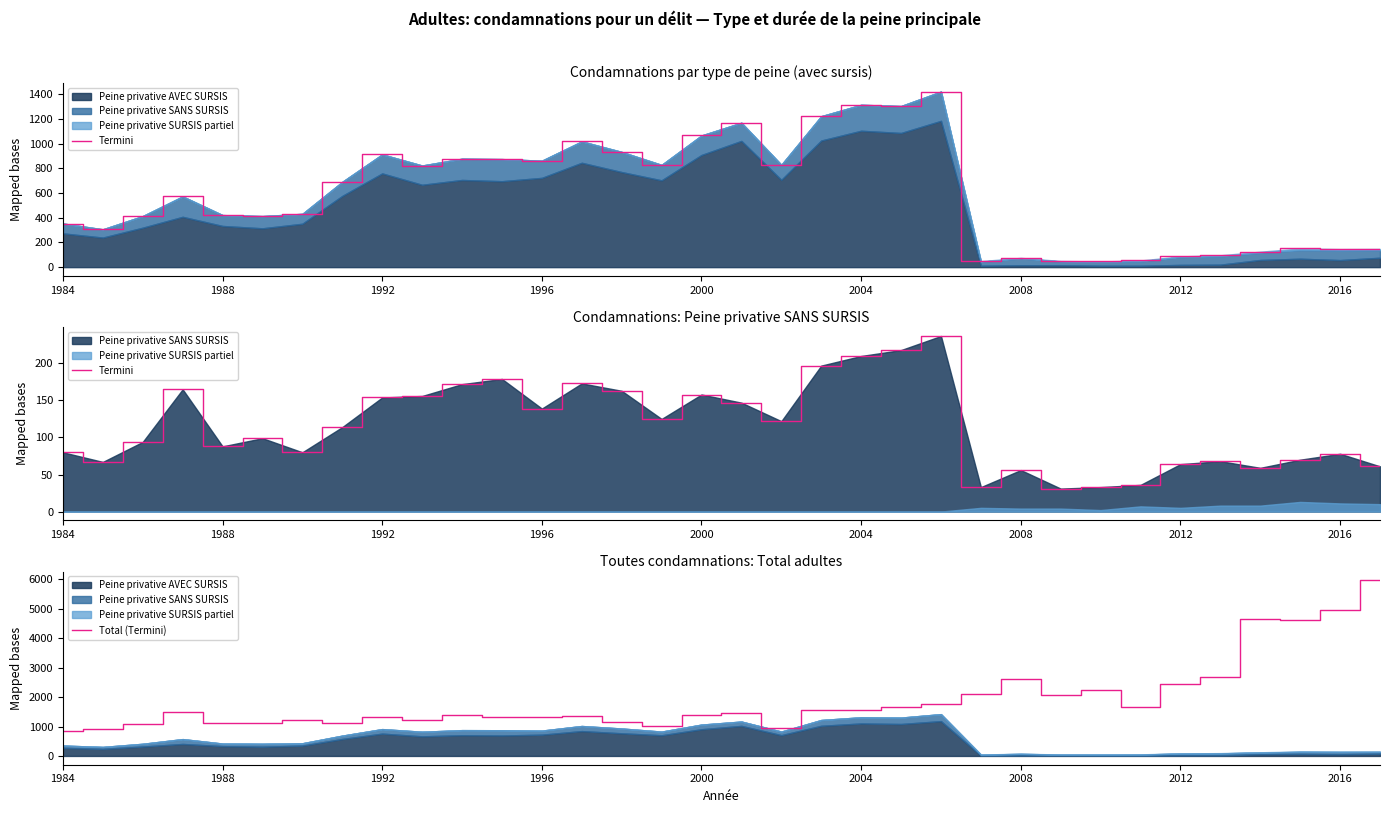

Is it true that Total (Termini) equals 2165 at 1996?

False